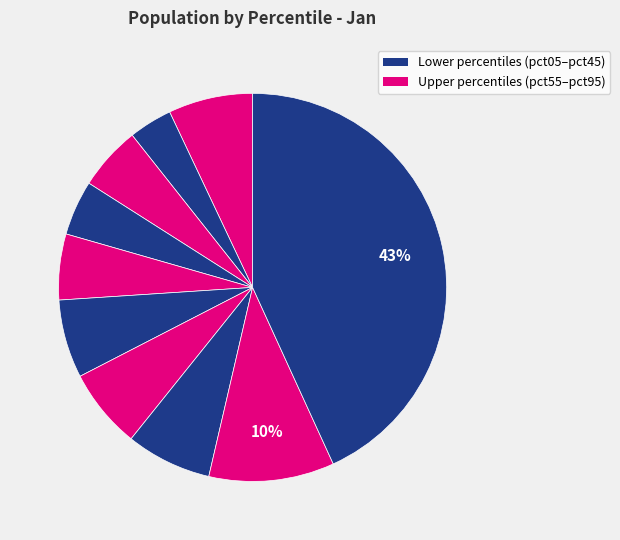

Is there any slice that represents more than half of the pie?

No